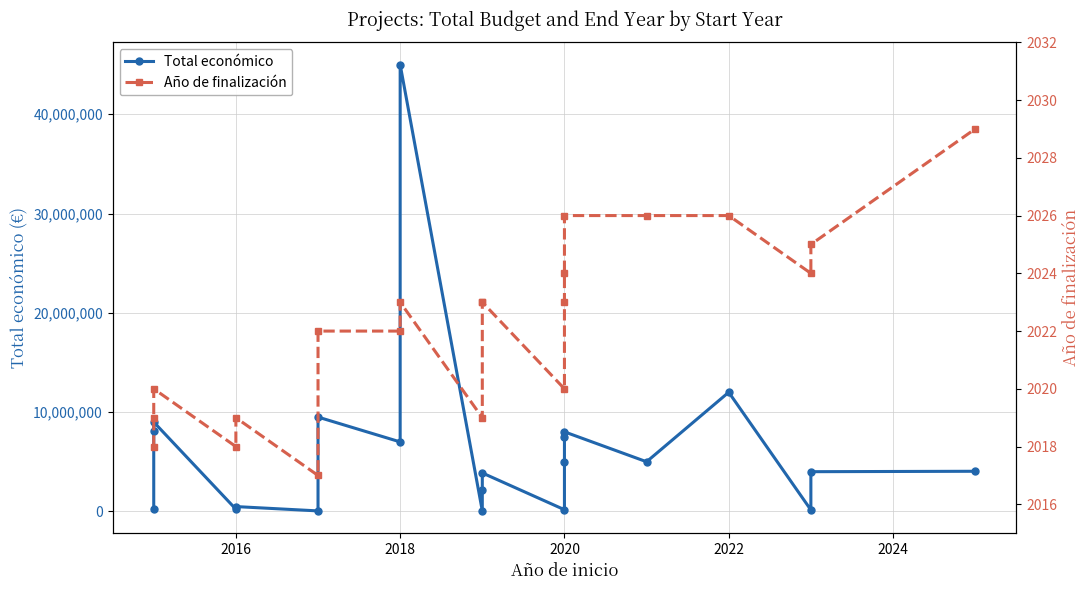

Reading left to right, extract all data points from this chart.

Total económico: 272480	8056677	8998559	223120	486000	50000	9500000	6999596	44998999	50000	2115541	3873244	170121	4999972	7536303	8014100	4999992	11999659	150000	3999937	4041810
Año de finalización: 2018	2019	2020	2018	2019	2017	2022	2022	2023	2019	2023	2023	2020	2023	2024	2026	2026	2026	2024	2025	2029